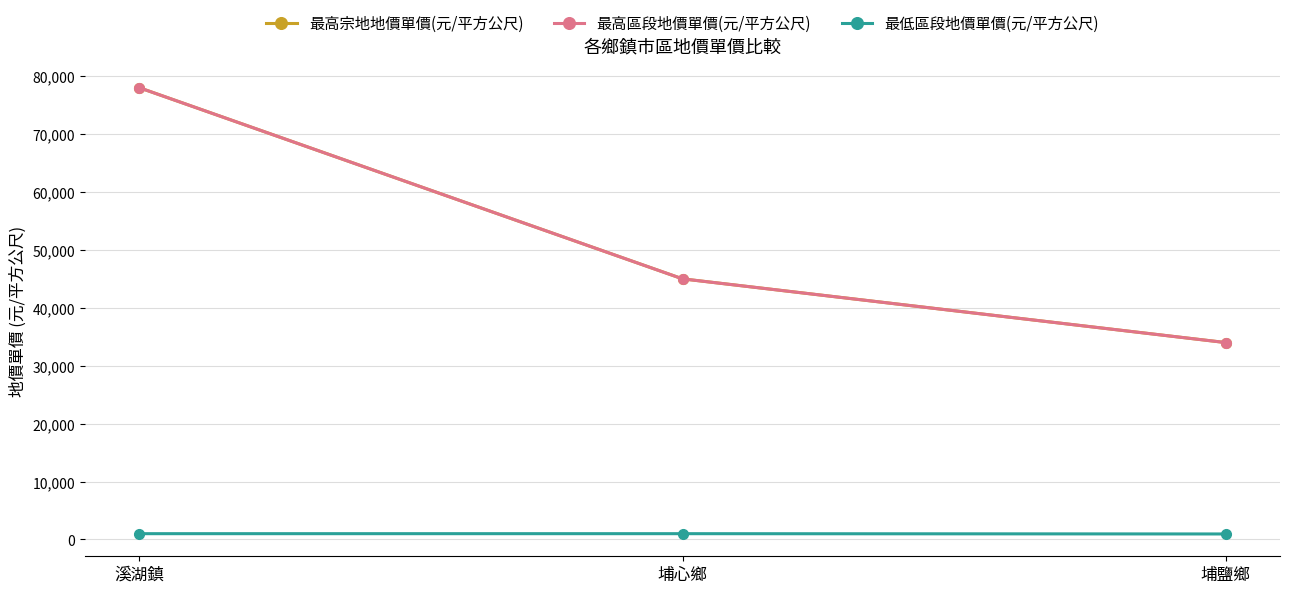

The value of 最高宗地地價單價(元/平方公尺) at 溪湖鎮 is 46949. True or false?

False